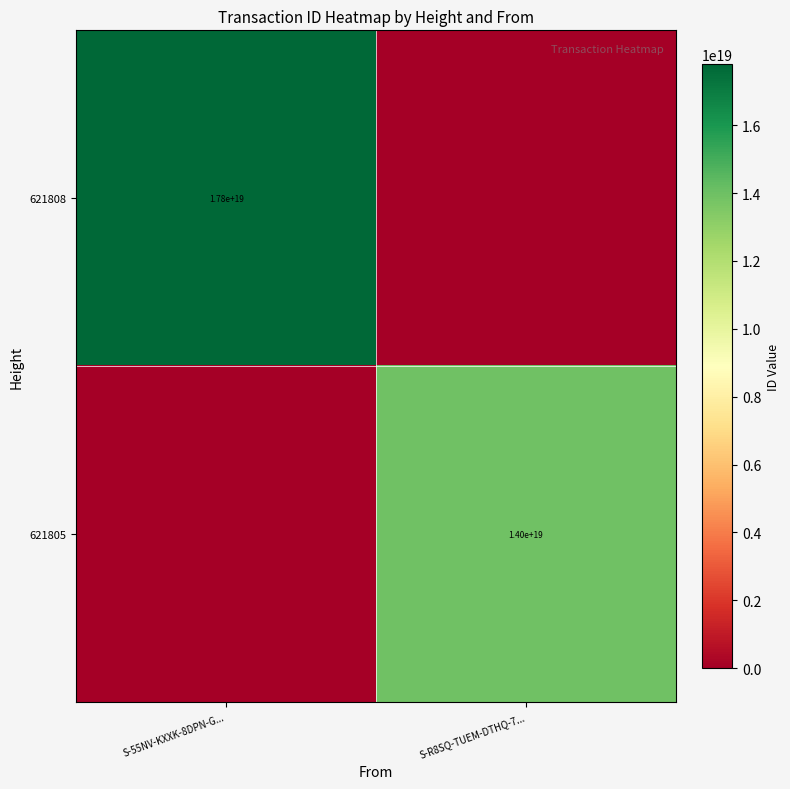

True or false: 621808 has a value of 17800000000000000000 at S-55NV-KXXK-8DPN-G....

True